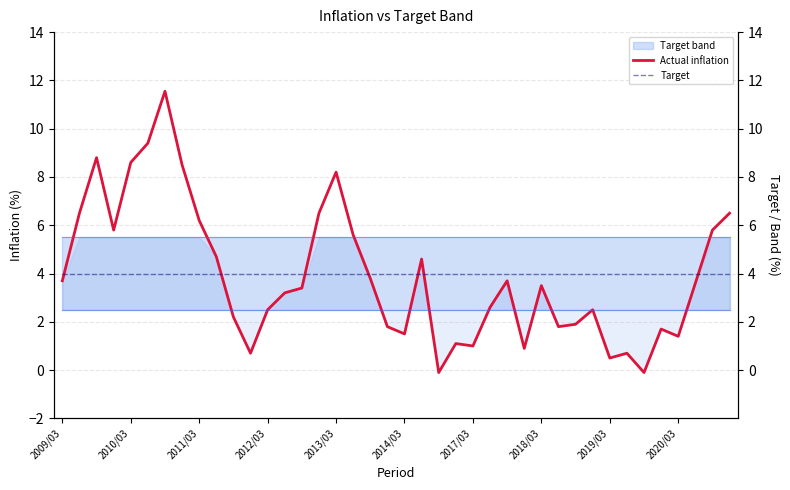

How many values in the Actual inflation series are below 3?

18